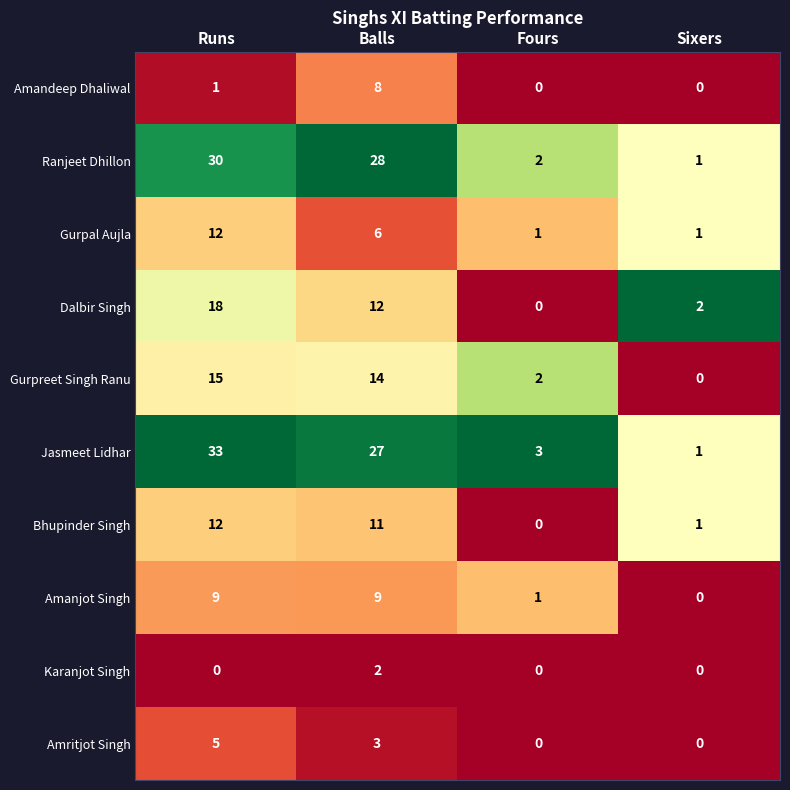

How many positive values does the Amanjot Singh series have?

3